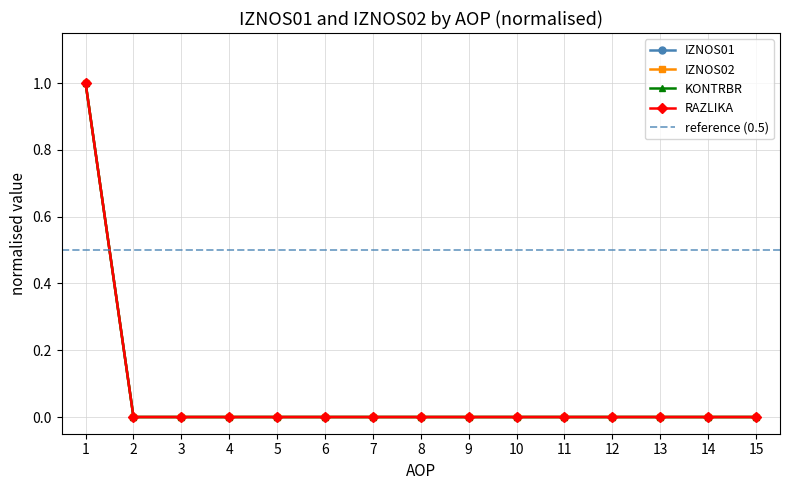

Is it true that IZNOS02 equals 0 at 14?

True